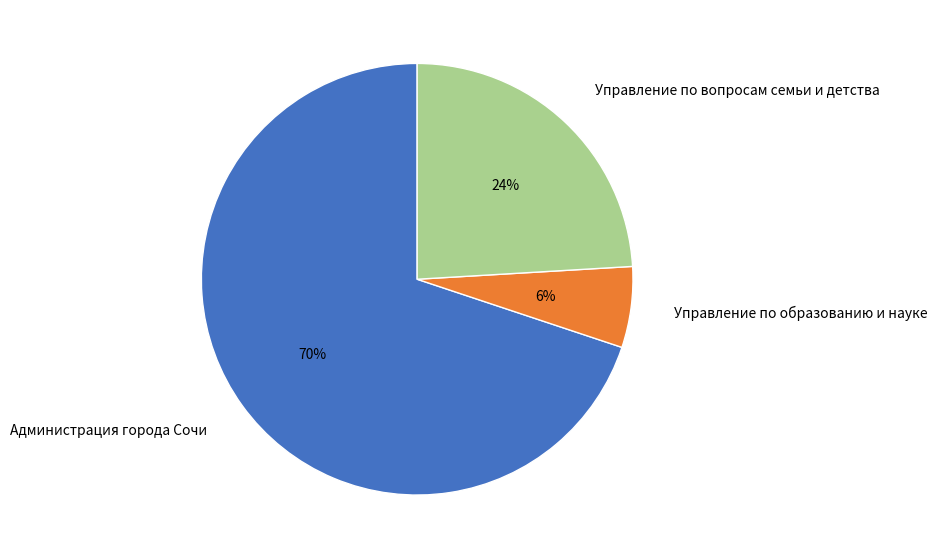

To the nearest percent, what is the difference between the Управление по образованию и науке and Управление по вопросам семьи и детства slice percentages?

18%